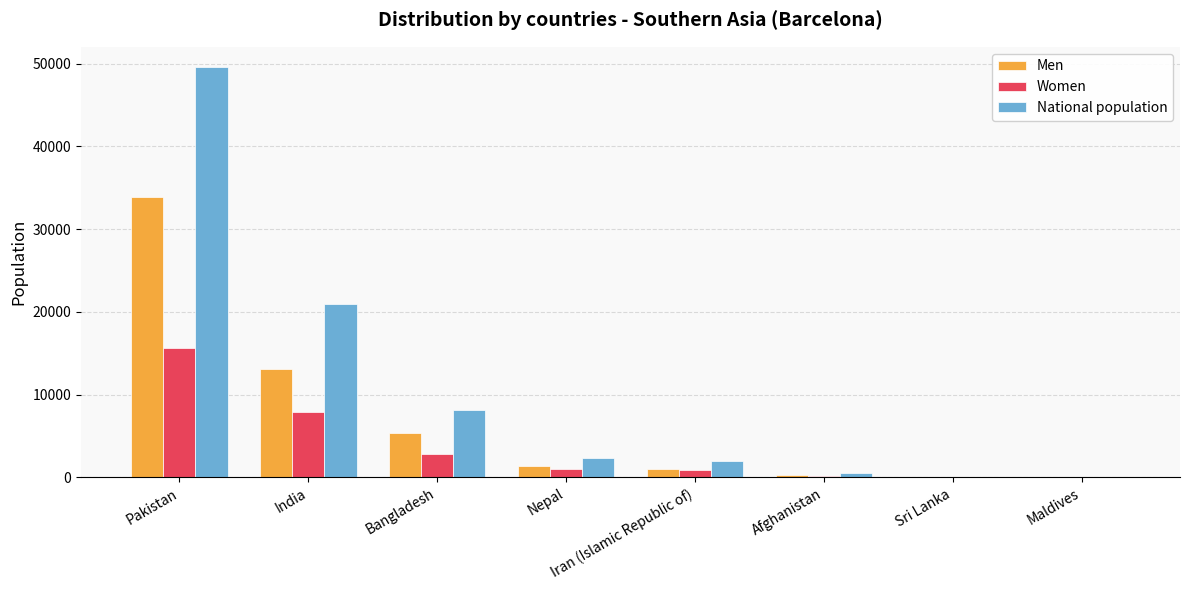

Which series has the largest range (max minus min)?

National population